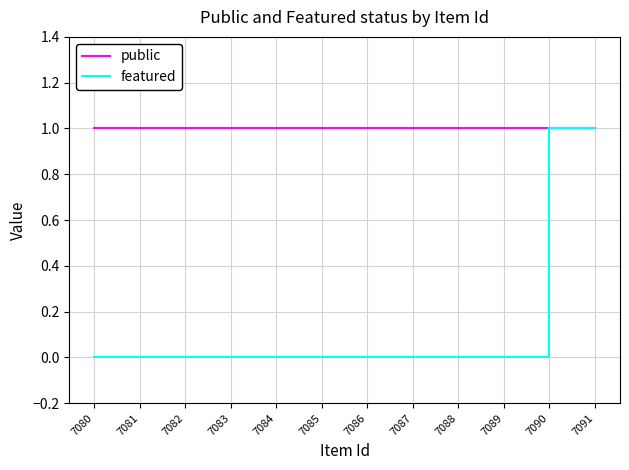

True or false: featured and public cross at least once.

False